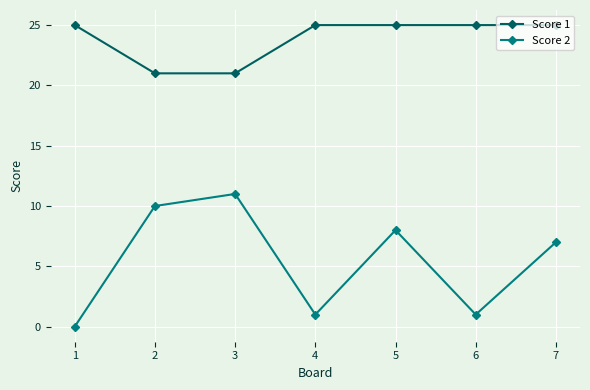

At which category does Score 2 reach its first local valley?

4